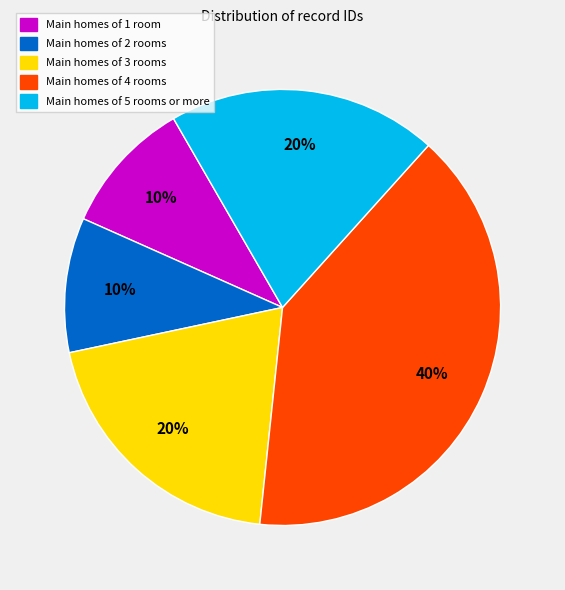

To the nearest percent, what percentage of the pie is Main homes of 4 rooms?

40%